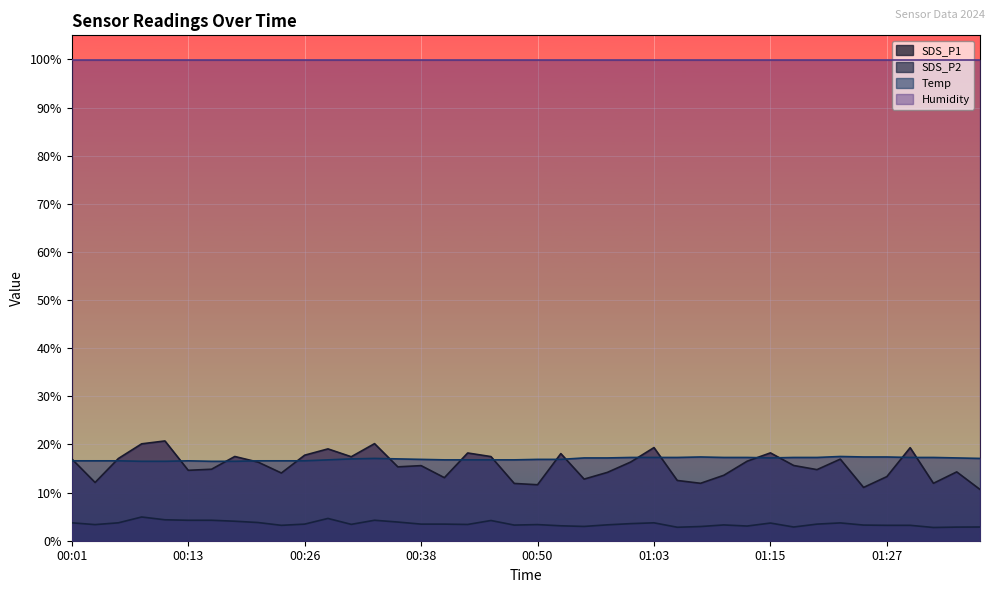

What is the difference between the maximum and second lowest values in the SDS_P1 series?

9.7